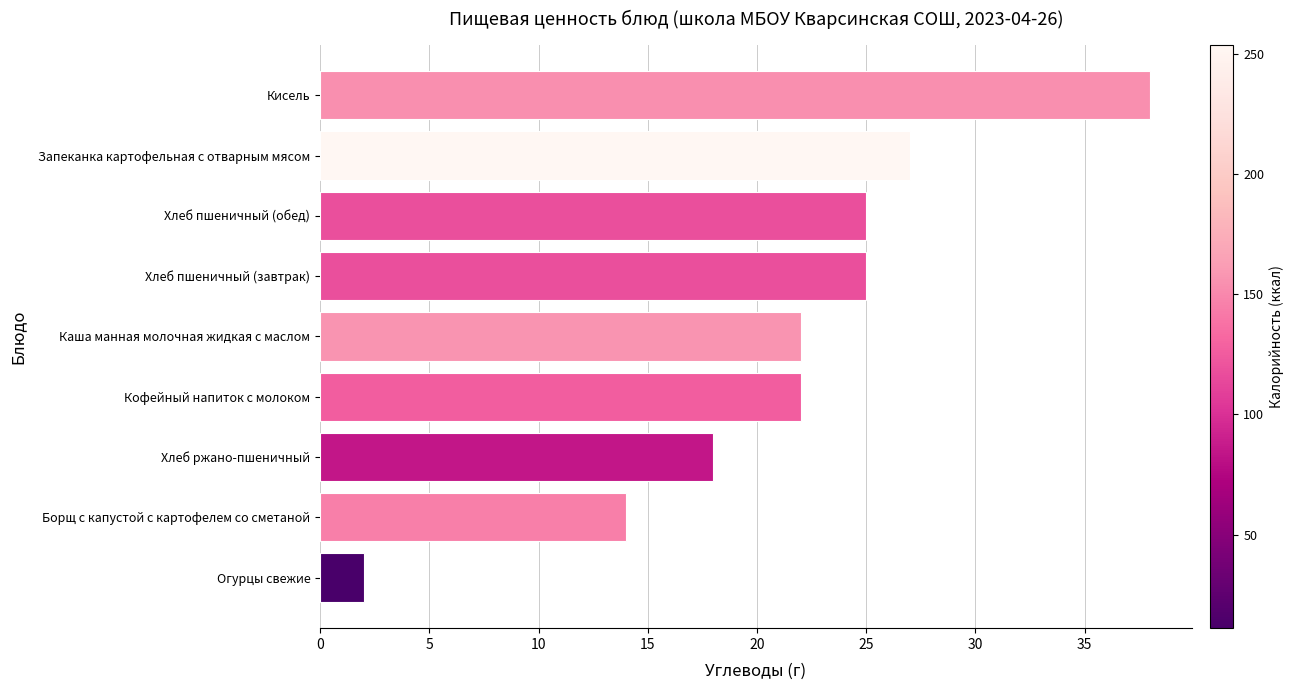

What is the approximate value at Каша манная молочная жидкая с маслом?

22